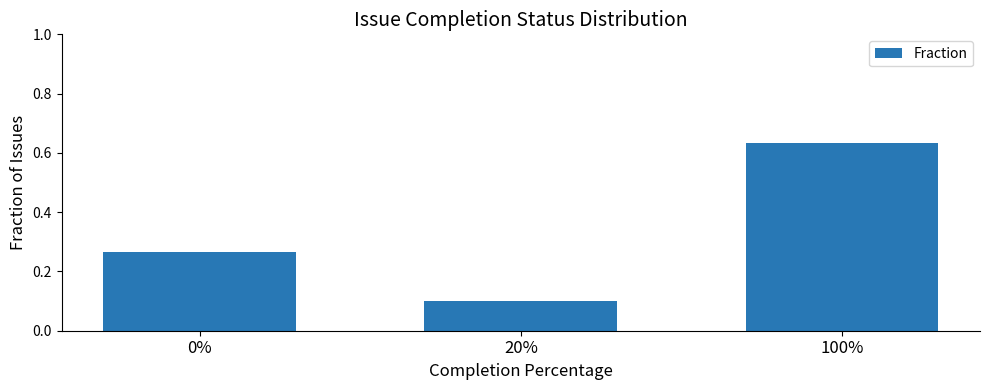

At which category does the chart reach its peak across all series?

100%